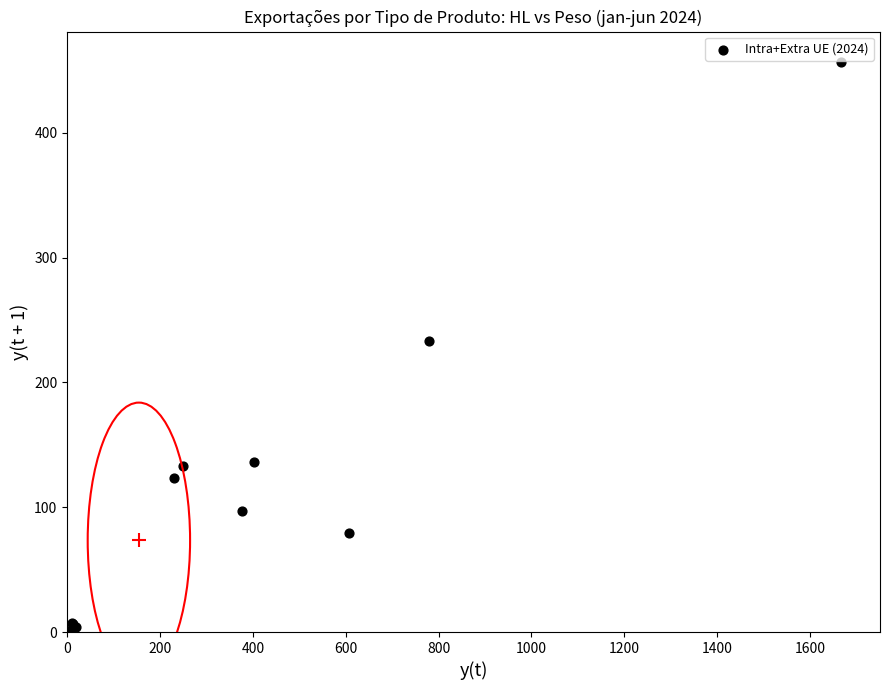

What Y value in the scatter plot is closest to 228?

233.1